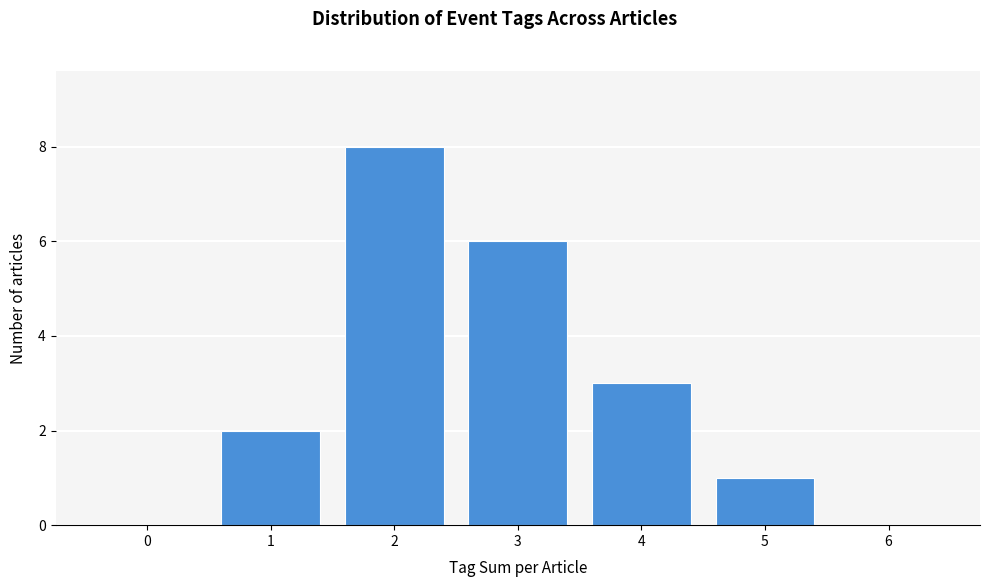

Reading left to right, list all the values displayed in this chart.

0=0	1=2	2=8	3=6	4=3	5=1	6=0